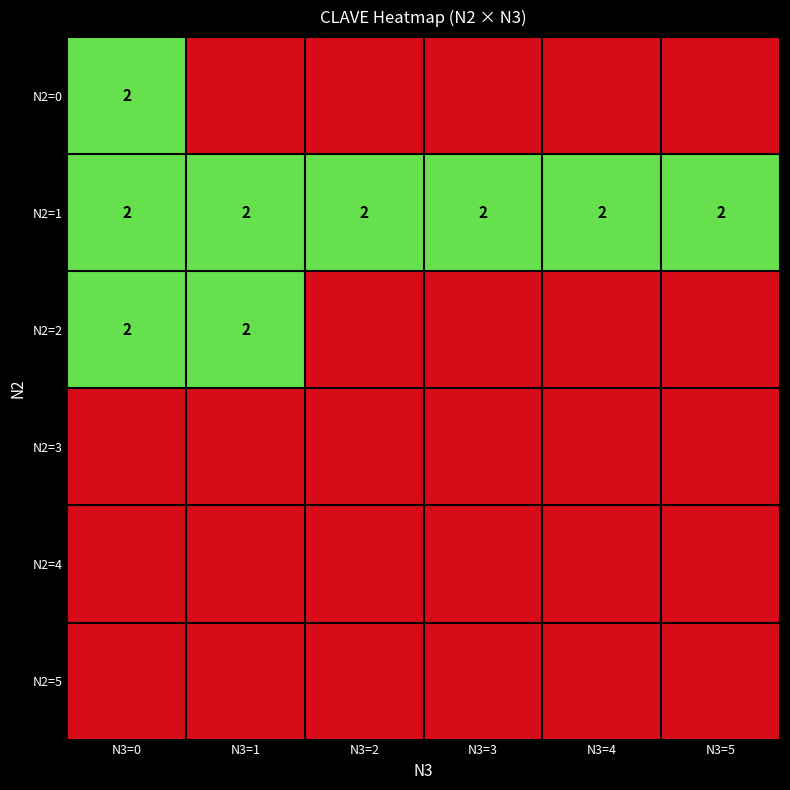

True or false: N2=1 has a value of 3 at N3=0.

False